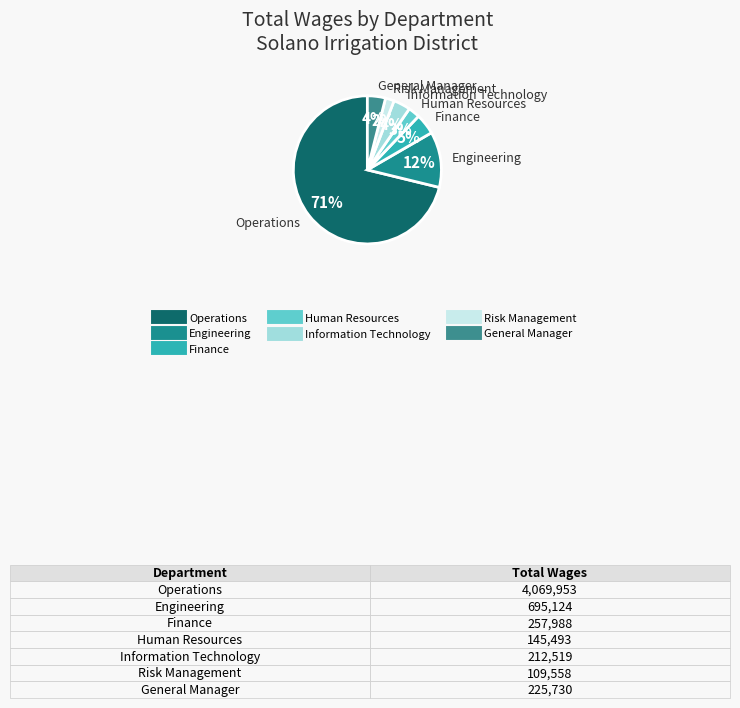

To the nearest percent, what percentage of the pie is Operations?

71%